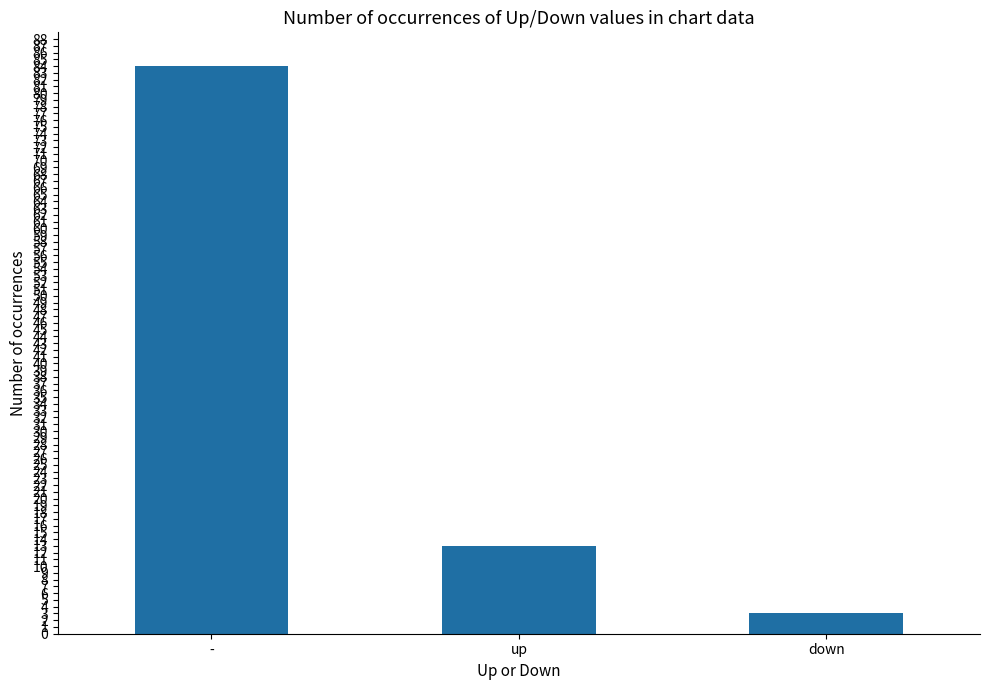

True or false: the data shows 21 at up.

False